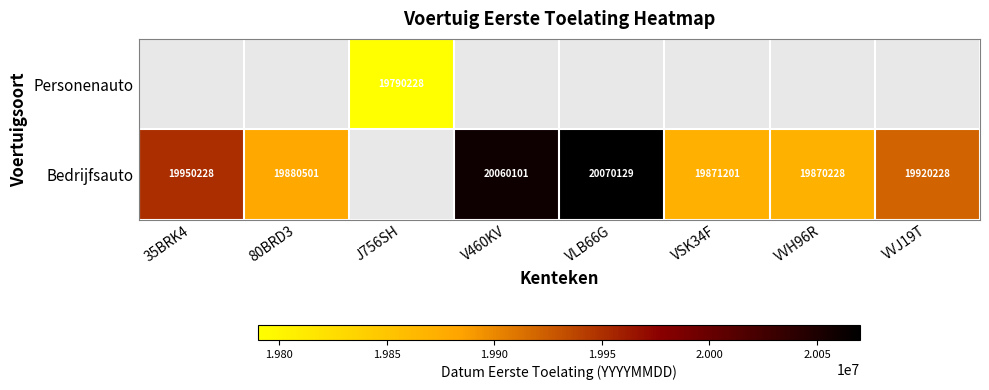

The value of Bedrijfsauto at VVJ19T is 26095401. True or false?

False